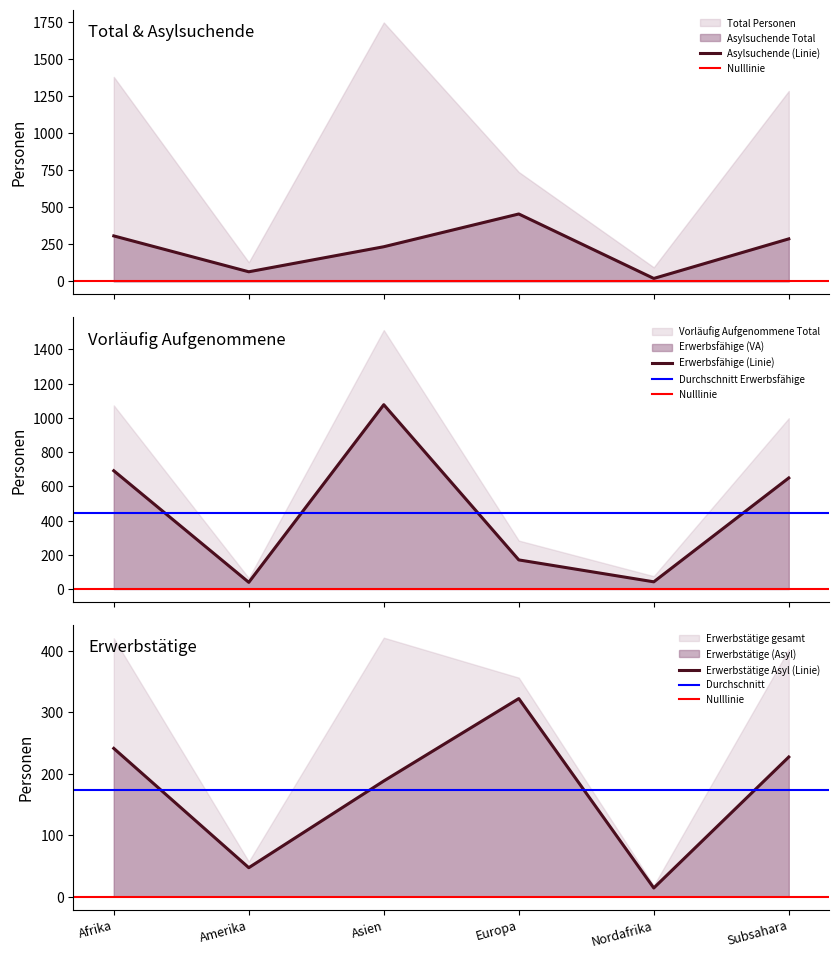

What is the difference between the maximum and minimum values in the Vorläufig Aufgenommene Total series?

1038